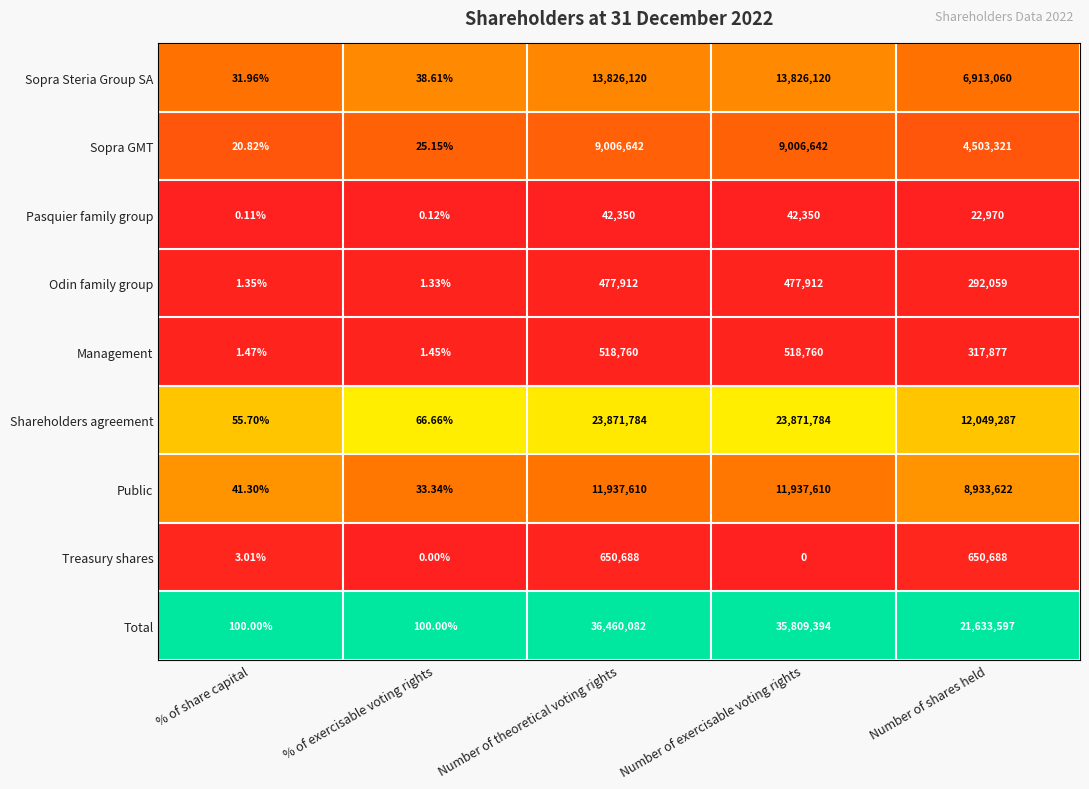

Which series has the largest total across all categories?

Total